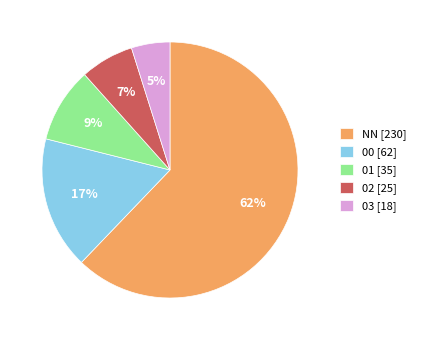

Which slice is the smallest?

03